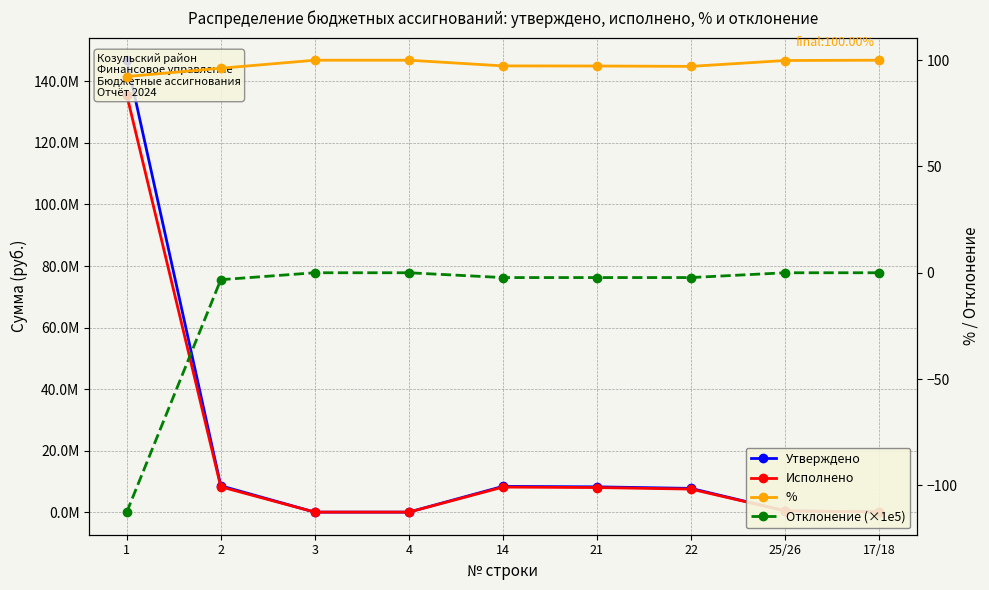

The Исполнено series shows 237706.3 at 17/18. True or false?

False